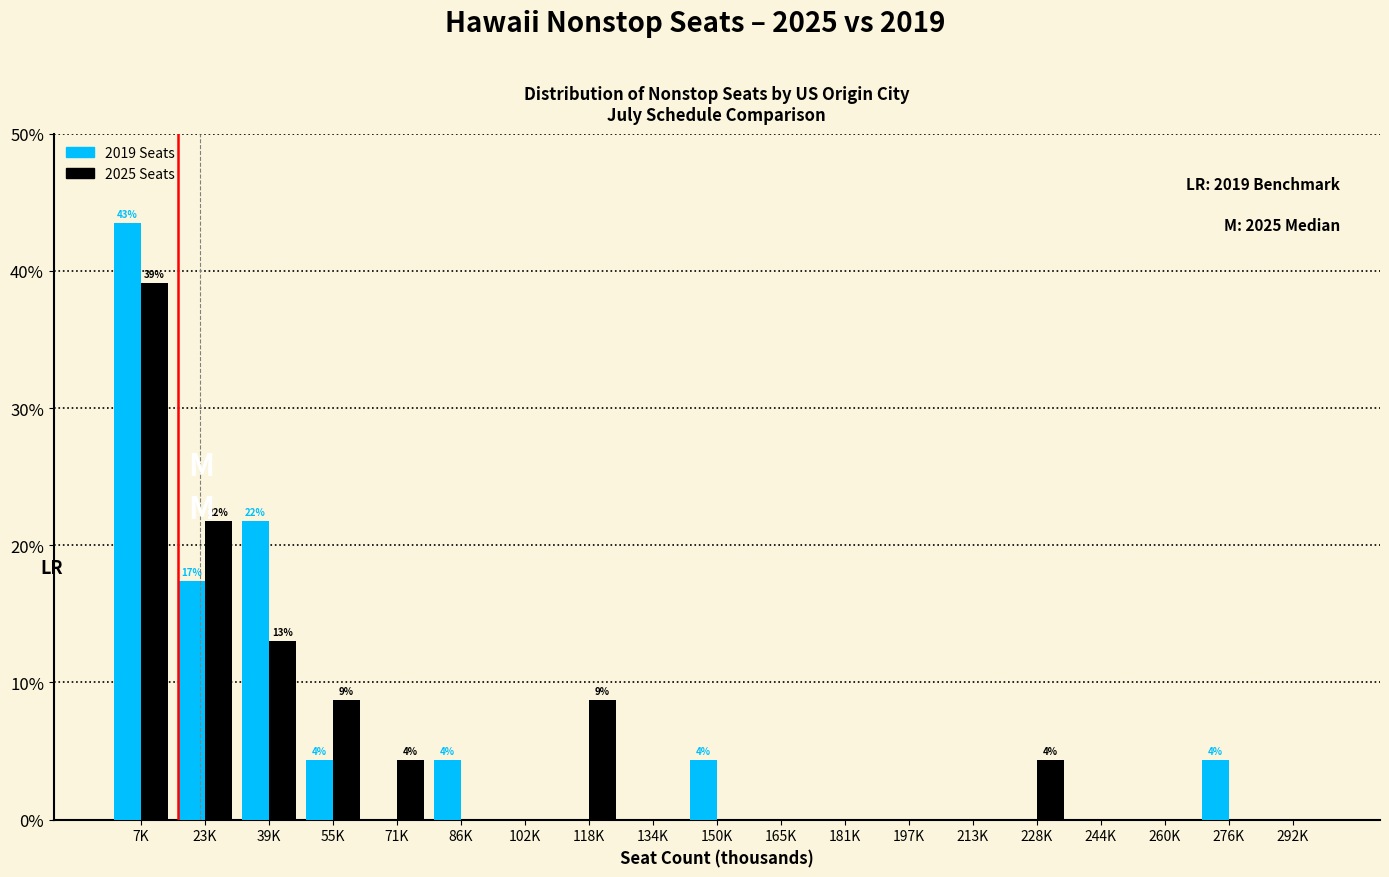

Read the 2019 Seats value at 55K.

4.3